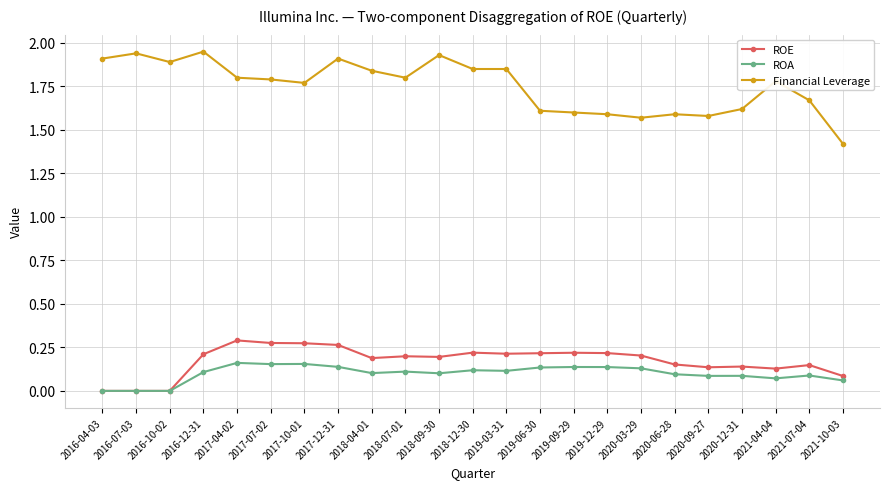

At 2018-09-30, list the series in order from smallest to largest.

ROA, ROE, Financial Leverage